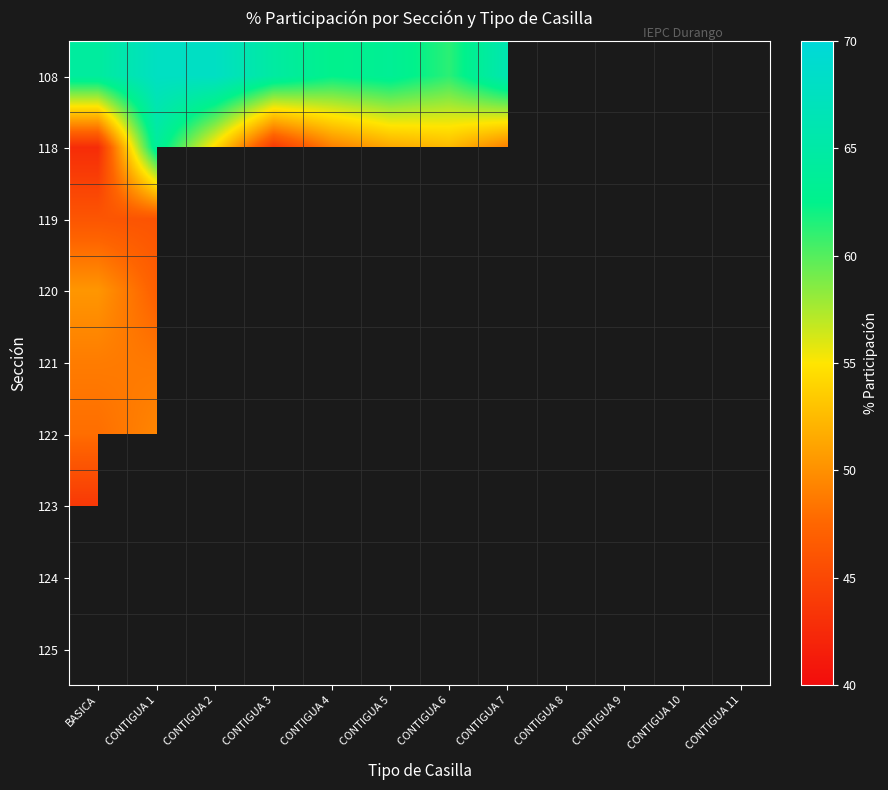

What is the approximate value of 108 at CONTIGUA 7?

66.0